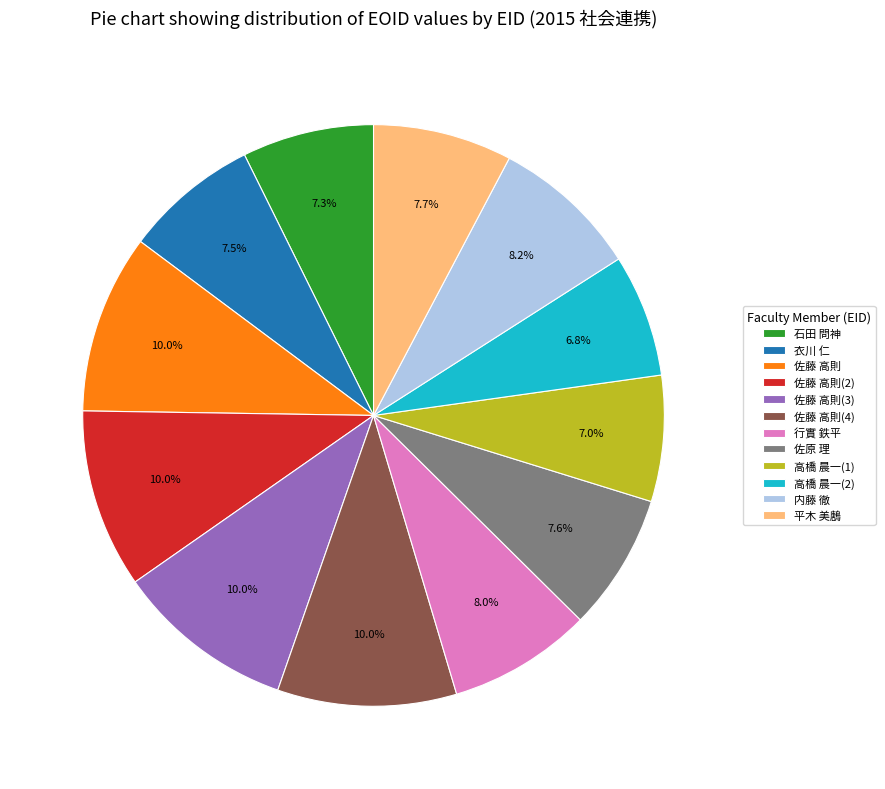

What is the total percentage of 内藤 徹 and 行實 鉄平?

16.2%